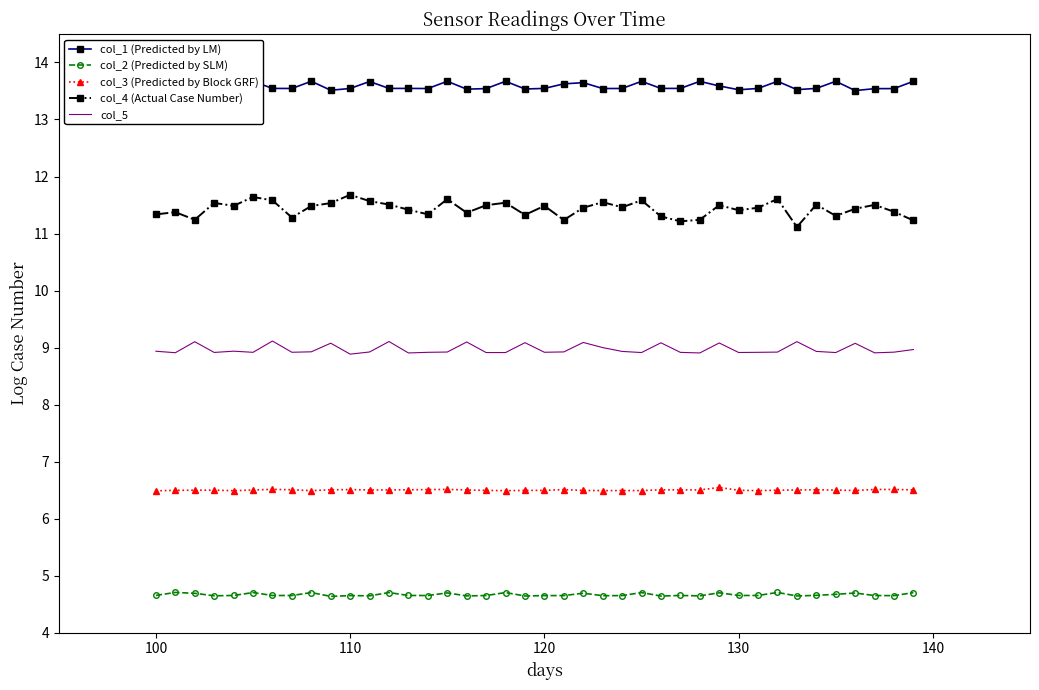

Does the chart have visible grid lines?

No